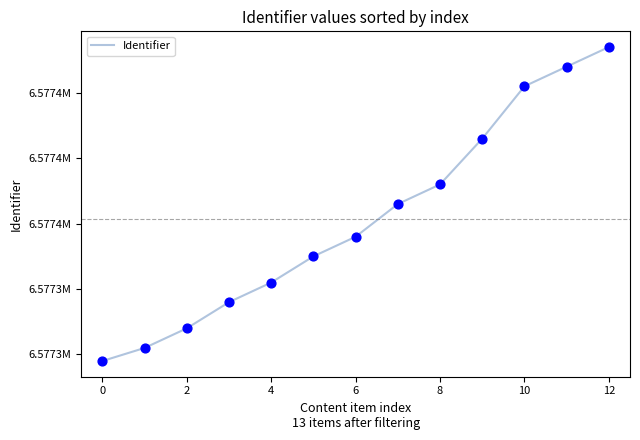

Does the chart have visible grid lines?

No